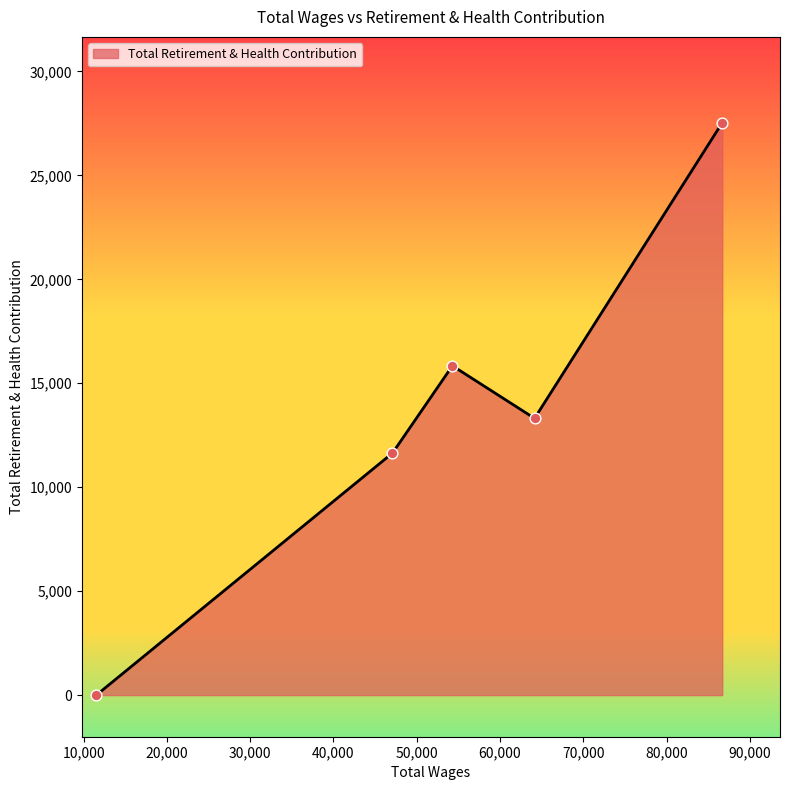

True or false: there are more than 2 points higher than both neighbors.

False